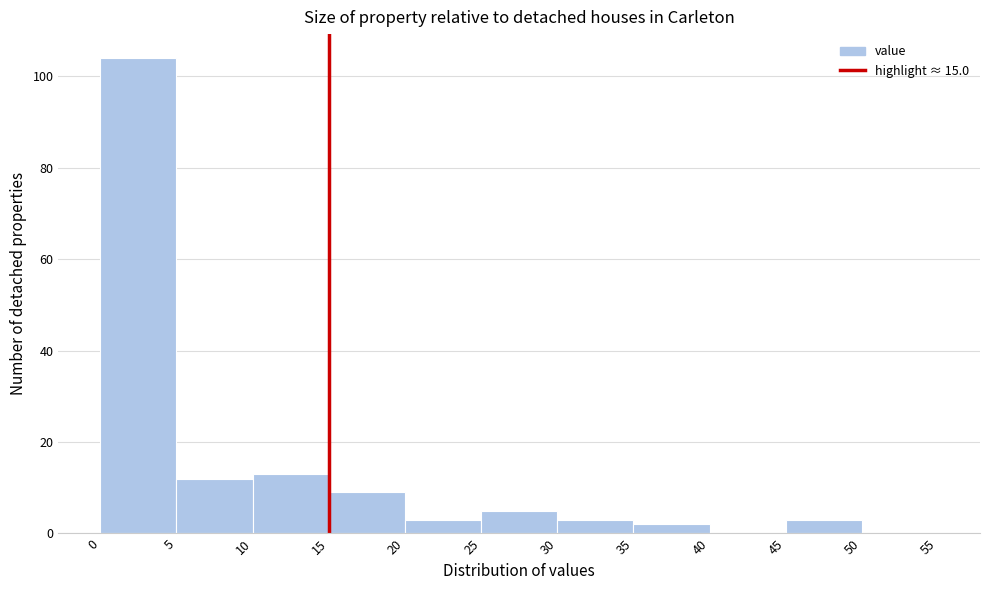

Which range on the x-axis has the tallest bar?

0 to 5